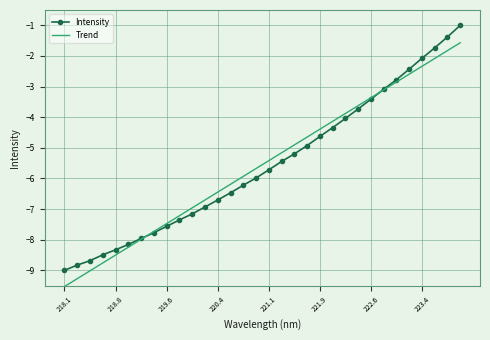

True or false: Intensity has more than 0 interior local peaks.

False